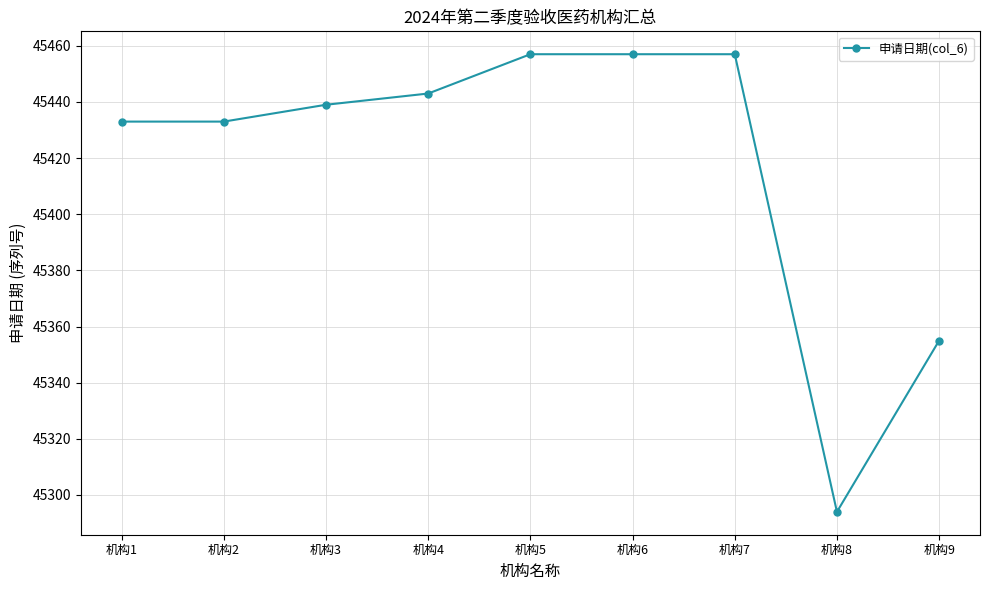

What is the difference between the second highest and second lowest values?

102